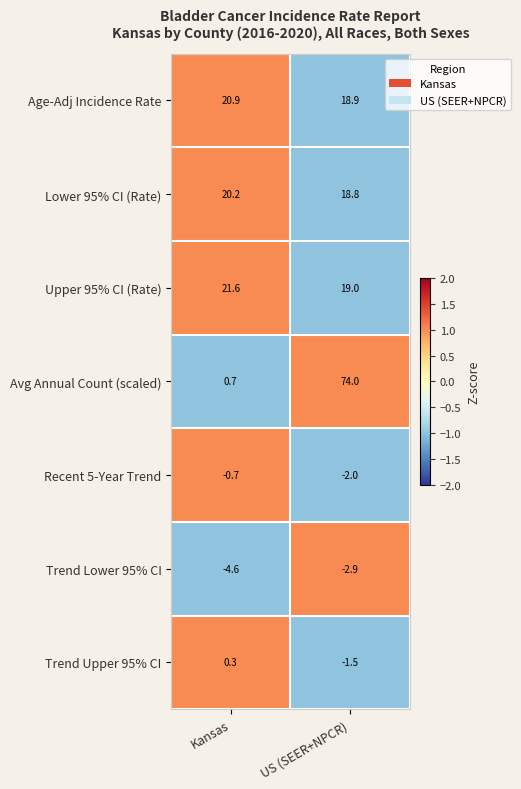

At which label does Trend Upper 95% CI reach its peak?

Kansas